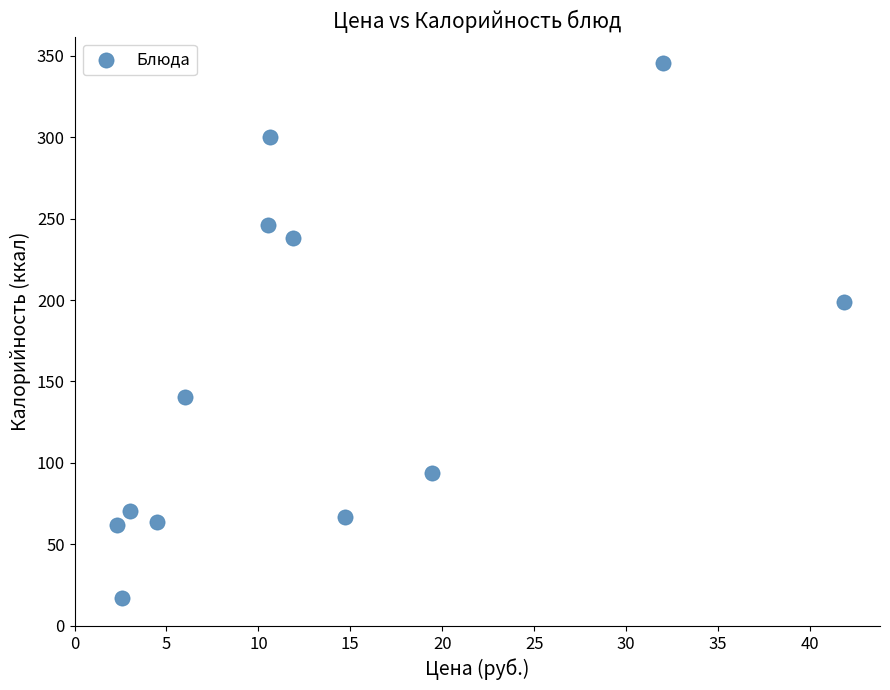

What Y value in the scatter plot is closest to 181?

199.0